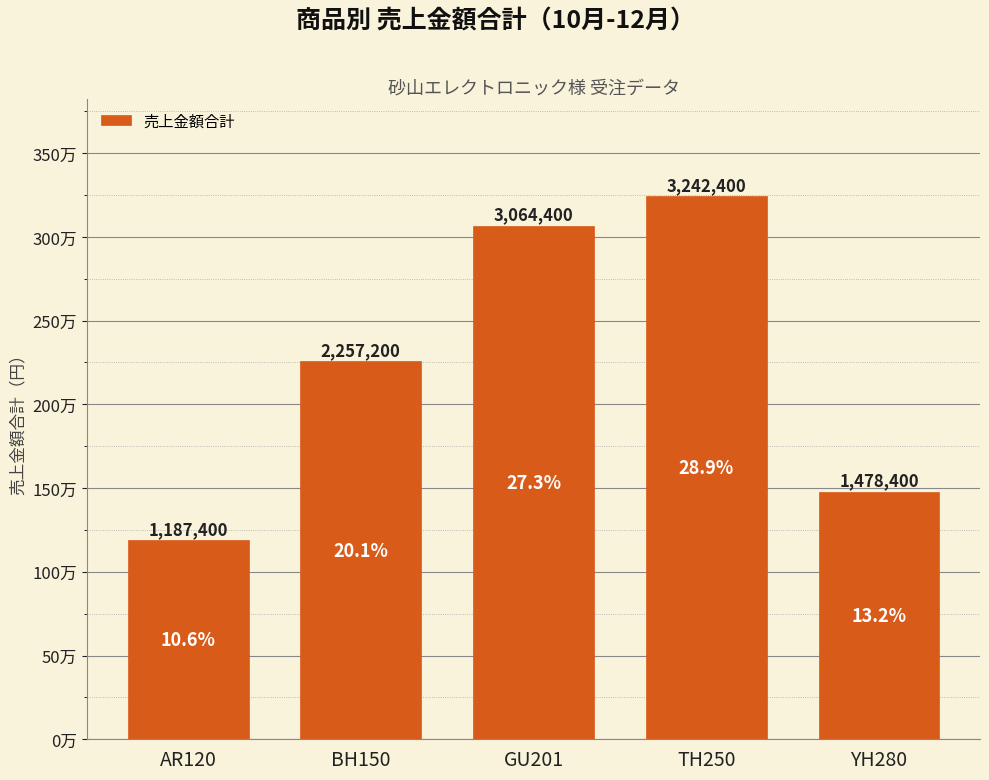

What is the maximum value shown in the chart?

3242400